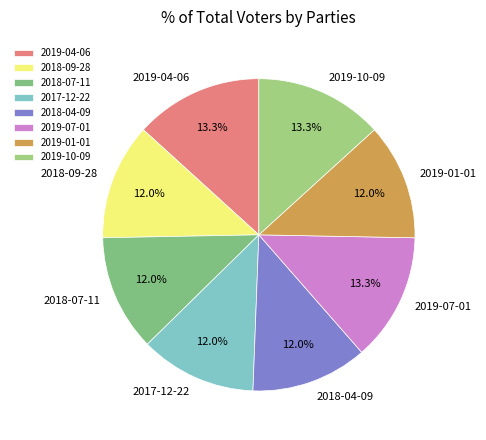

How many segments does this pie chart have?

8